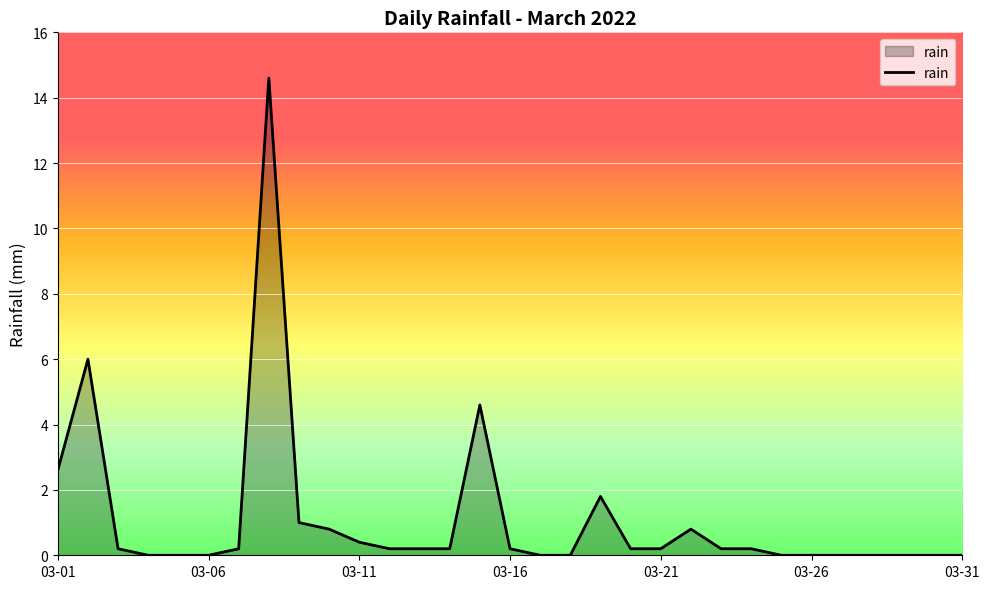

What is the maximum value shown in the chart?

14.6